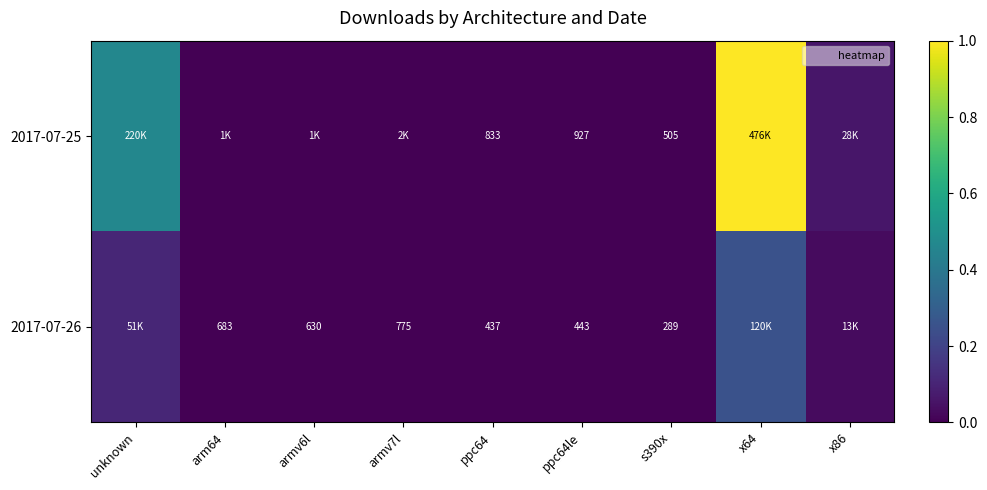

List the series in order of their peak value, highest first.

2017-07-25, 2017-07-26